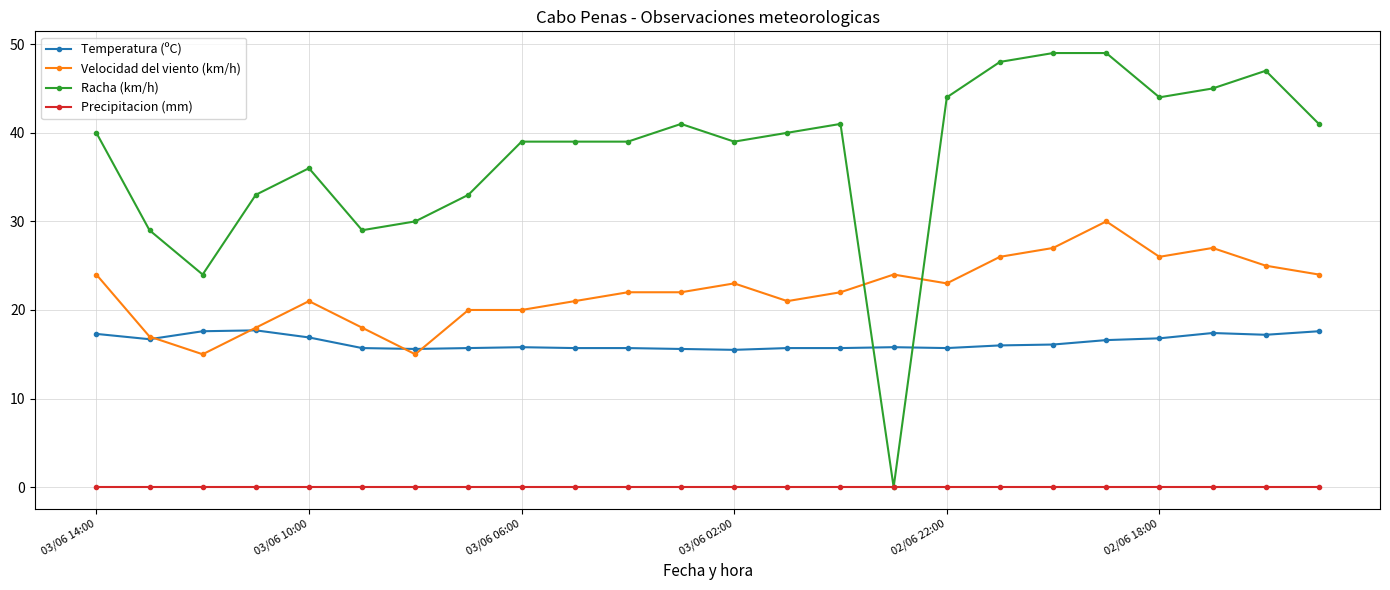

Which series has the widest spread of values?

Racha (km/h)